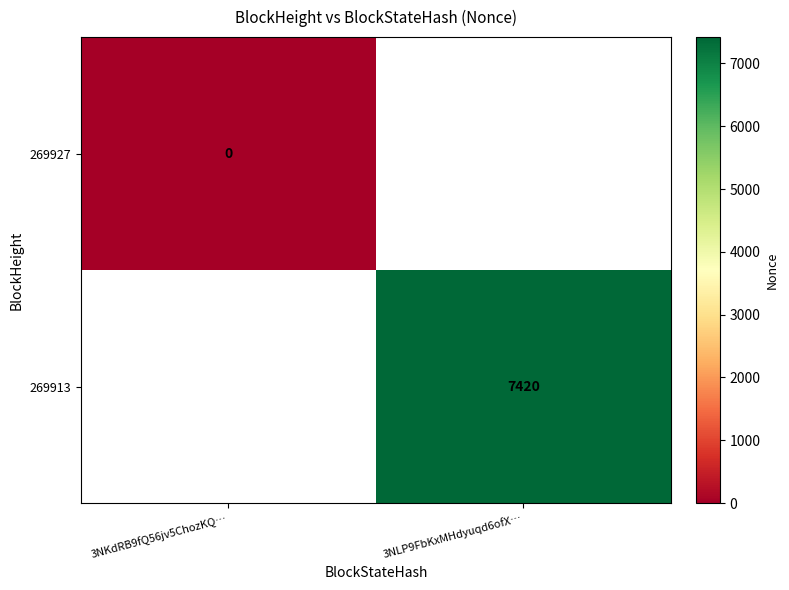

Is the value of 269927 at 3NKdRB9fQ56jv5ChozKQ… greater than the value of 269913 at 3NLP9FbKxMHdyuqd6ofX…?

No